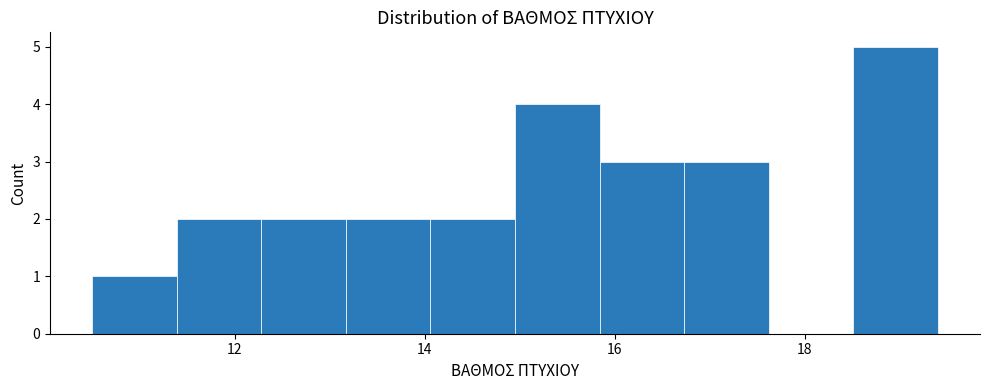

Reading left to right, transcribe this chart: for each bar, give the range it covers on the x-axis and its height. Neither the bar edges nor the heights are printed on the chart, so give them approximately, as read against the axes.

10.6 to 11.4: 1
11.4 to 12.2: 2
12.2 to 13.2: 2
13.2 to 14.0: 2
14.0 to 15.0: 2
15.0 to 15.8: 4
15.8 to 16.8: 3
16.8 to 17.6: 3
17.6 to 18.6: 0
18.6 to 19.4: 5